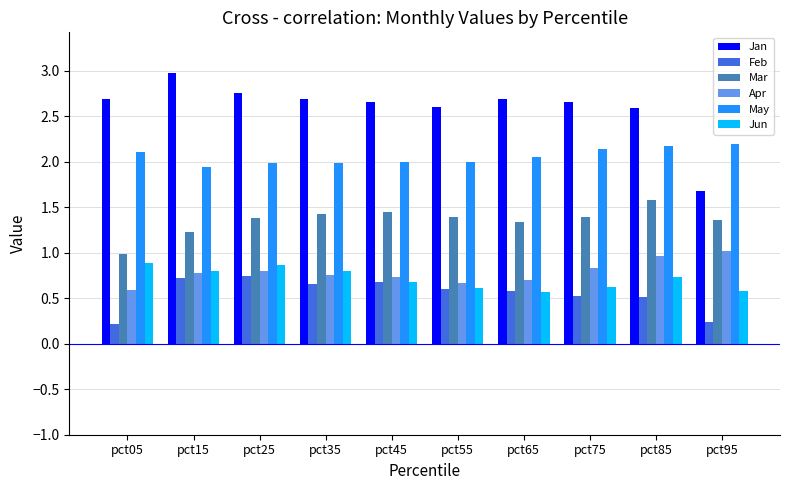

Which series changed the most between pct25 and pct75?

Jun